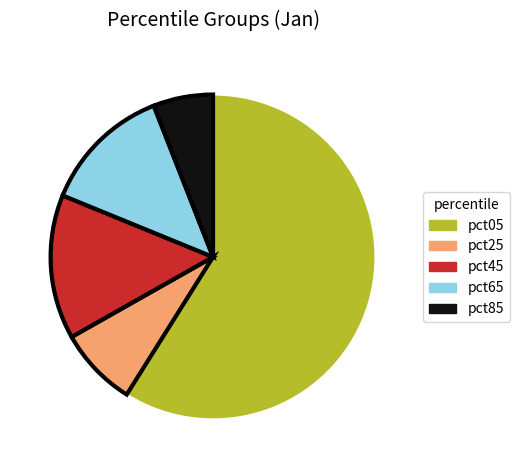

Do pct05 and pct85 together represent more than half of the pie?

Yes